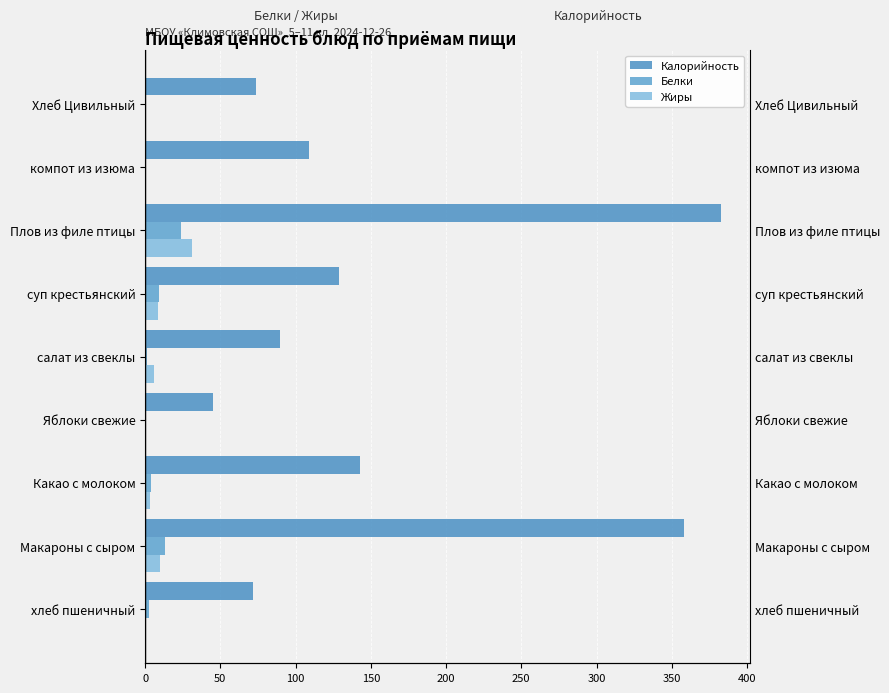

What is the value of the Белки bar at the 8th from the left?

0.4